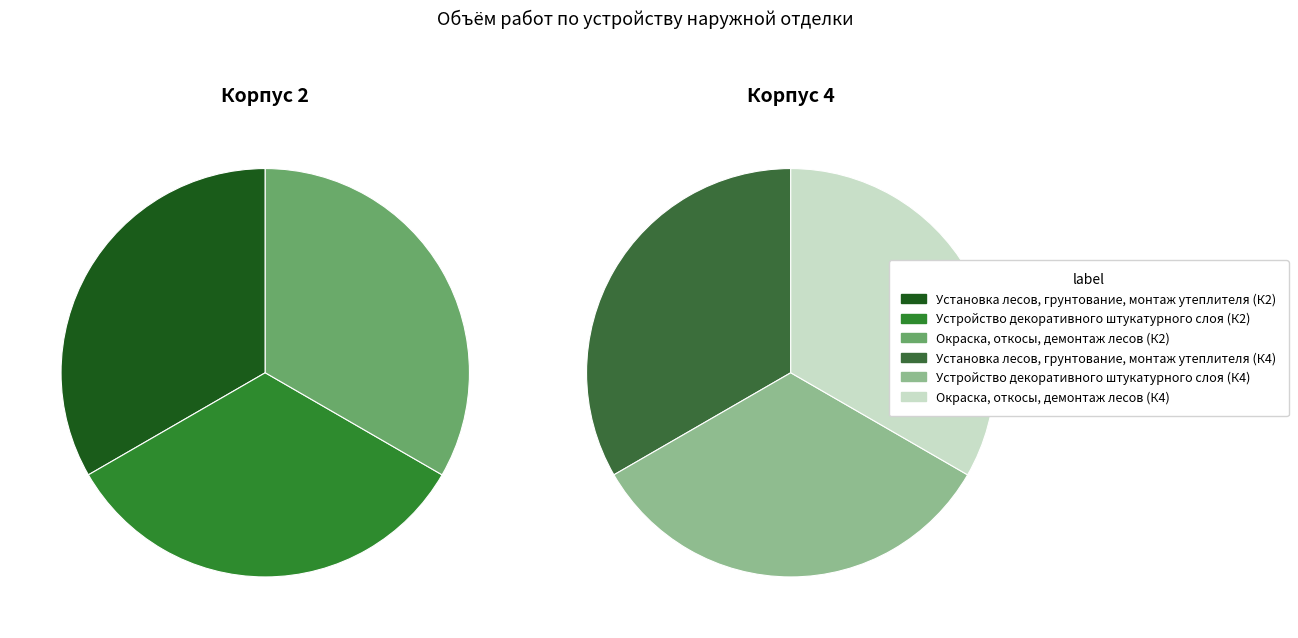

Is Установка лесов, грунтование, монтаж утеплителя (Корпус 4) the majority of the pie?

No